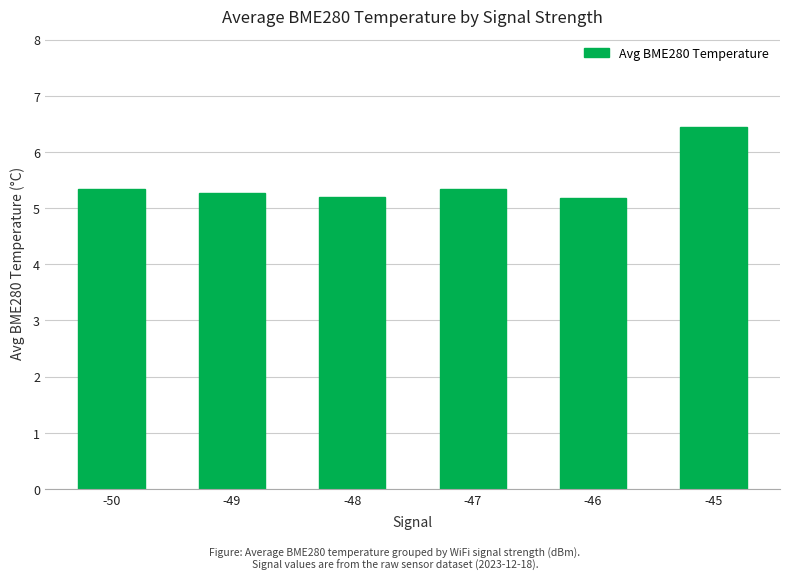

What is the greatest value displayed?

6.5